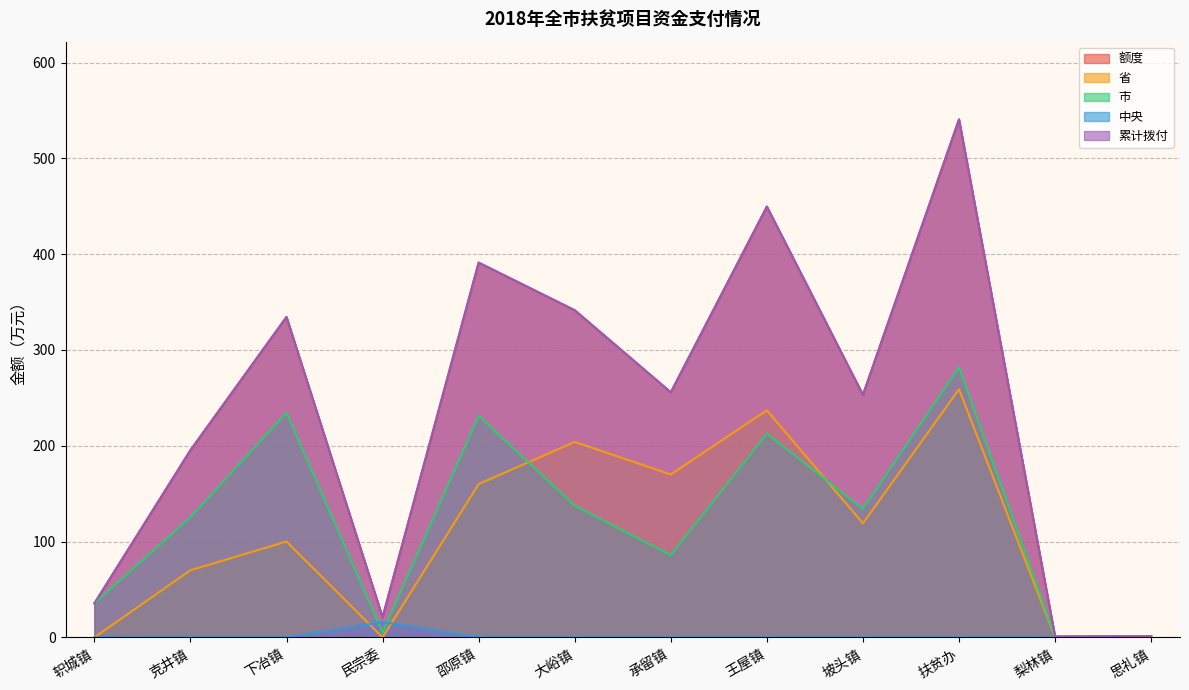

Reading right to left, list all the values displayed in this chart.

额度: 思礼镇=1.2	梨林镇=0.9	扶贫办=540.7	坡头镇=253.1	王屋镇=449.6	承留镇=255.8	大峪镇=341.4	邵原镇=391.2	民宗委=21.0	下冶镇=334.4	克井镇=195.3	轵城镇=35.4
省: 思礼镇=0.0	梨林镇=0.0	扶贫办=259.0	坡头镇=119.0	王屋镇=237.0	承留镇=170.0	大峪镇=204.0	邵原镇=160.0	民宗委=0.0	下冶镇=100.0	克井镇=70.0	轵城镇=0.0
市: 思礼镇=1.2	梨林镇=0.9	扶贫办=281.7	坡头镇=134.1	王屋镇=212.6	承留镇=85.8	大峪镇=137.4	邵原镇=231.2	民宗委=5.0	下冶镇=234.4	克井镇=125.3	轵城镇=35.4
中央: 思礼镇=0.0	梨林镇=0.0	扶贫办=0.0	坡头镇=0.0	王屋镇=0.0	承留镇=0.0	大峪镇=0.0	邵原镇=0.0	民宗委=16.0	下冶镇=0.0	克井镇=0.0	轵城镇=0.0
累计拨付: 思礼镇=1.2	梨林镇=0.9	扶贫办=540.7	坡头镇=253.1	王屋镇=449.6	承留镇=255.8	大峪镇=341.4	邵原镇=391.2	民宗委=21.0	下冶镇=334.4	克井镇=195.3	轵城镇=35.4